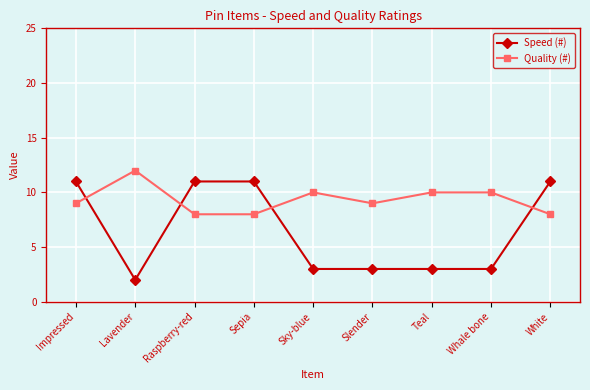

What are all the series names shown in the legend?

Speed (#), Quality (#)